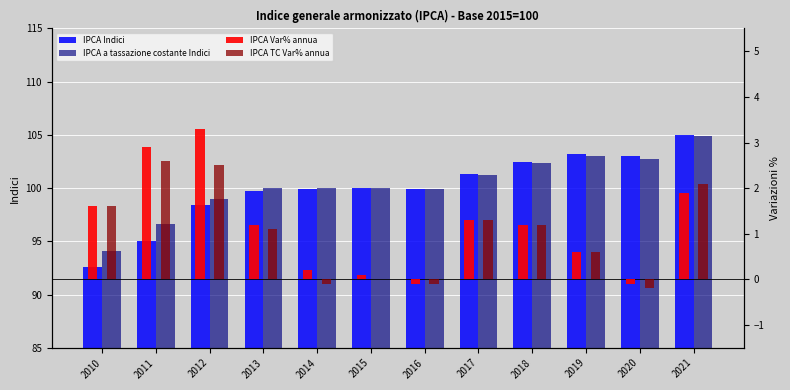

How many values in the IPCA a tassazione costante Indici series are below 100?

4